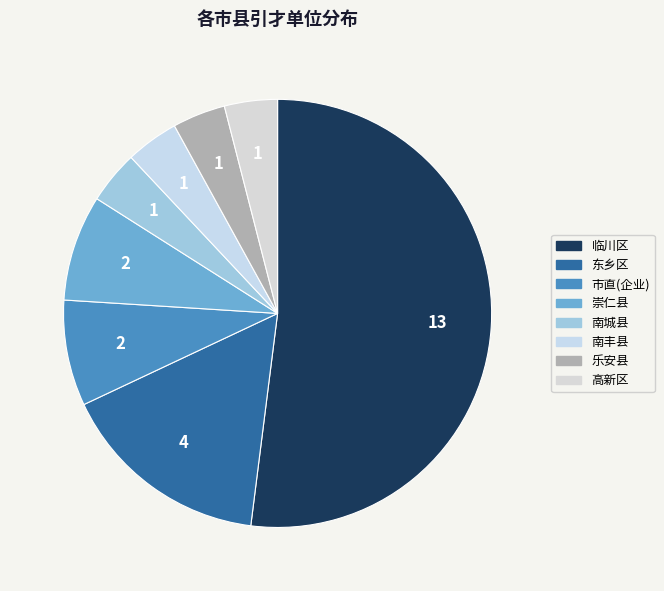

How much of the chart is everything except 南丰县?

96.0%